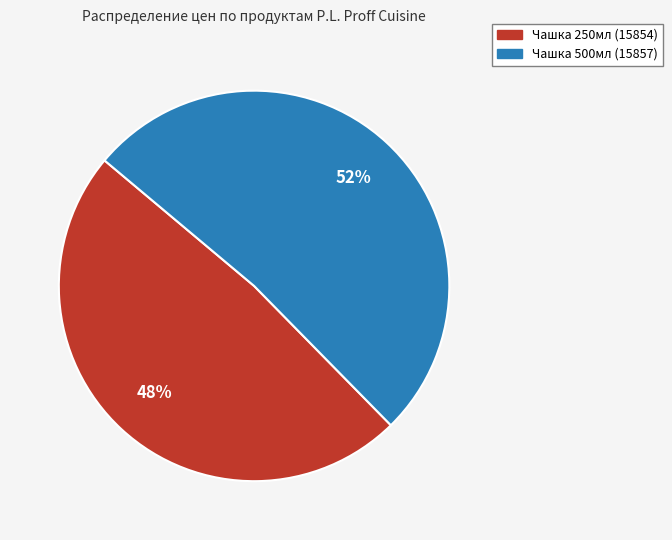

What percentage is the Чашка 250мл (15854) slice, to the nearest percent?

48%